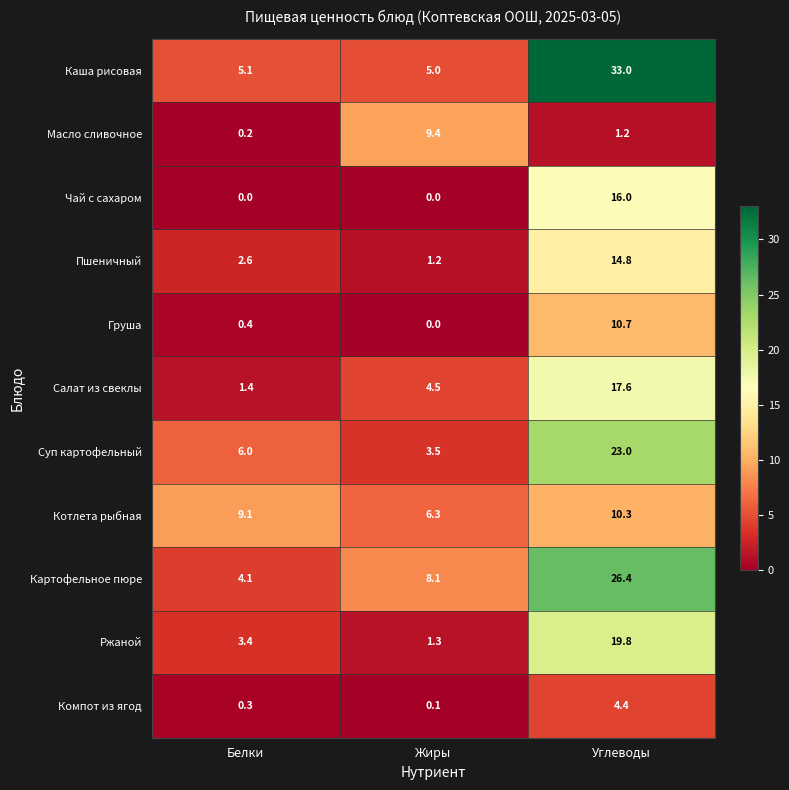

What is the spread (max minus min) of values at Жиры?

9.4